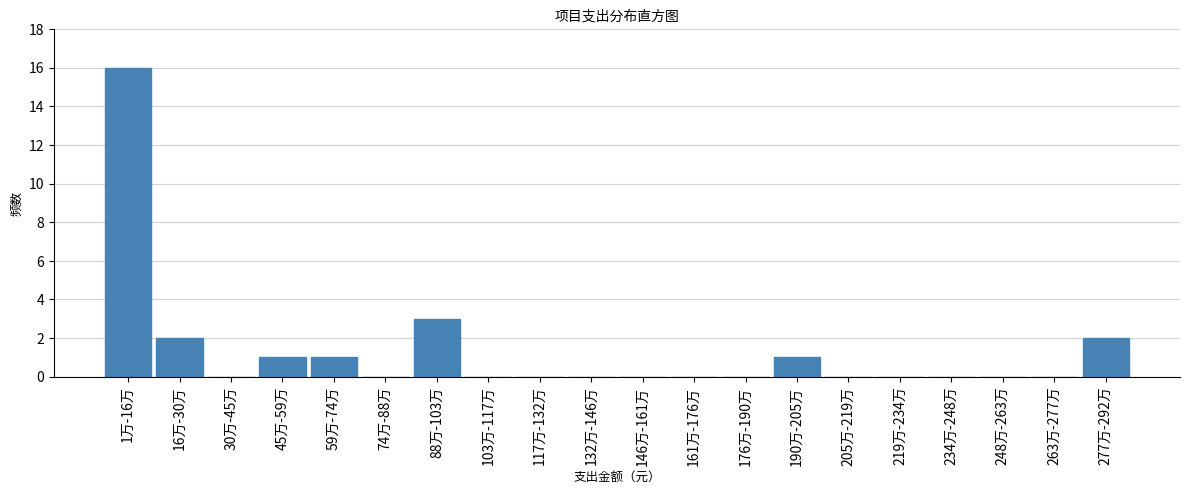

Reading right to left, transcribe all the data shown in this chart.

277万-292万=2	263万-277万=0	248万-263万=0	234万-248万=0	219万-234万=0	205万-219万=0	190万-205万=1	176万-190万=0	161万-176万=0	146万-161万=0	132万-146万=0	117万-132万=0	103万-117万=0	88万-103万=3	74万-88万=0	59万-74万=1	45万-59万=1	30万-45万=0	16万-30万=2	1万-16万=16